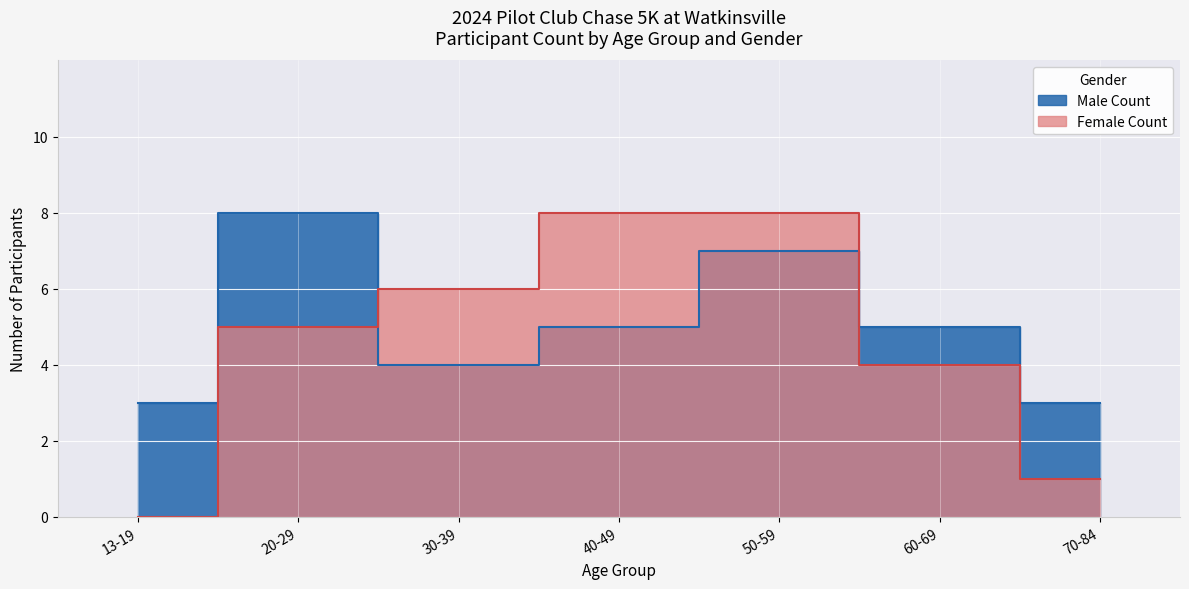

What position from the right is 40-49?

4